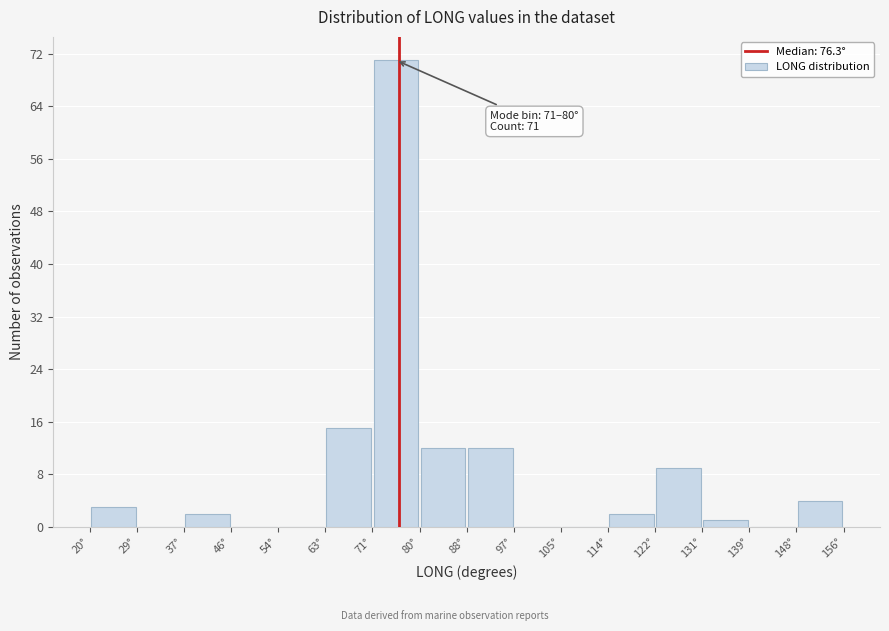

Which range on the x-axis has the tallest bar?

71 to 80